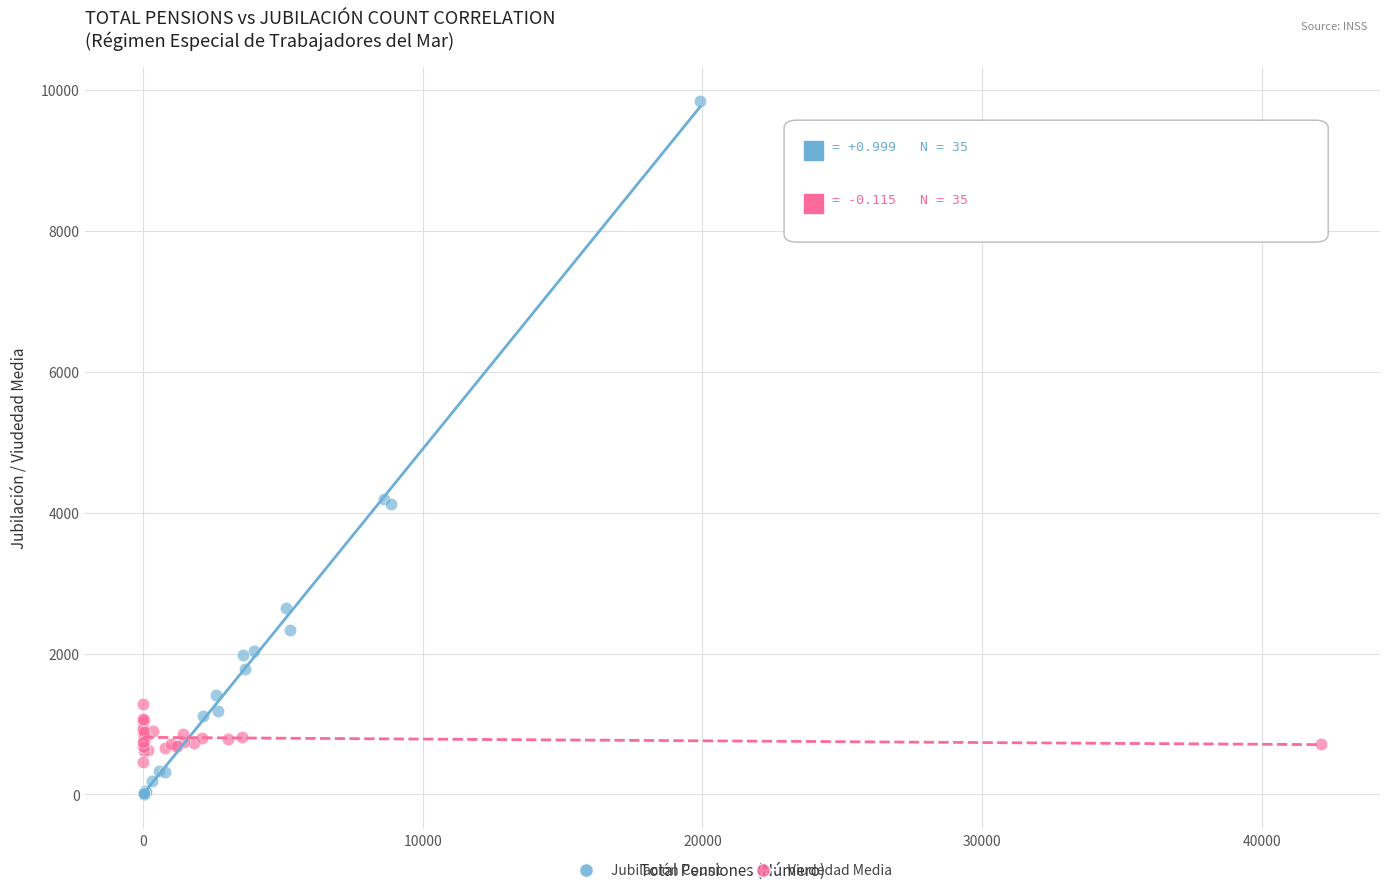

Which series contains the highest Y value?

Jubilación Count